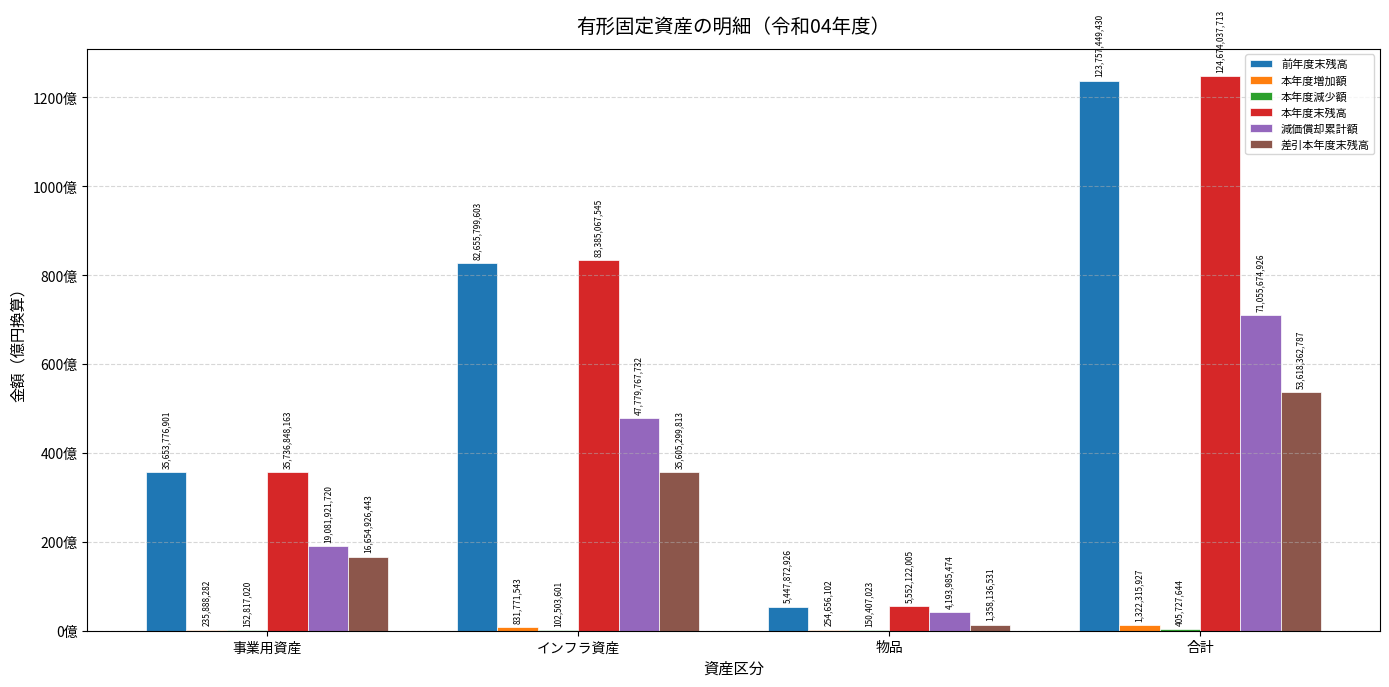

Are the bars grouped side by side (vs. stacked)?

Yes